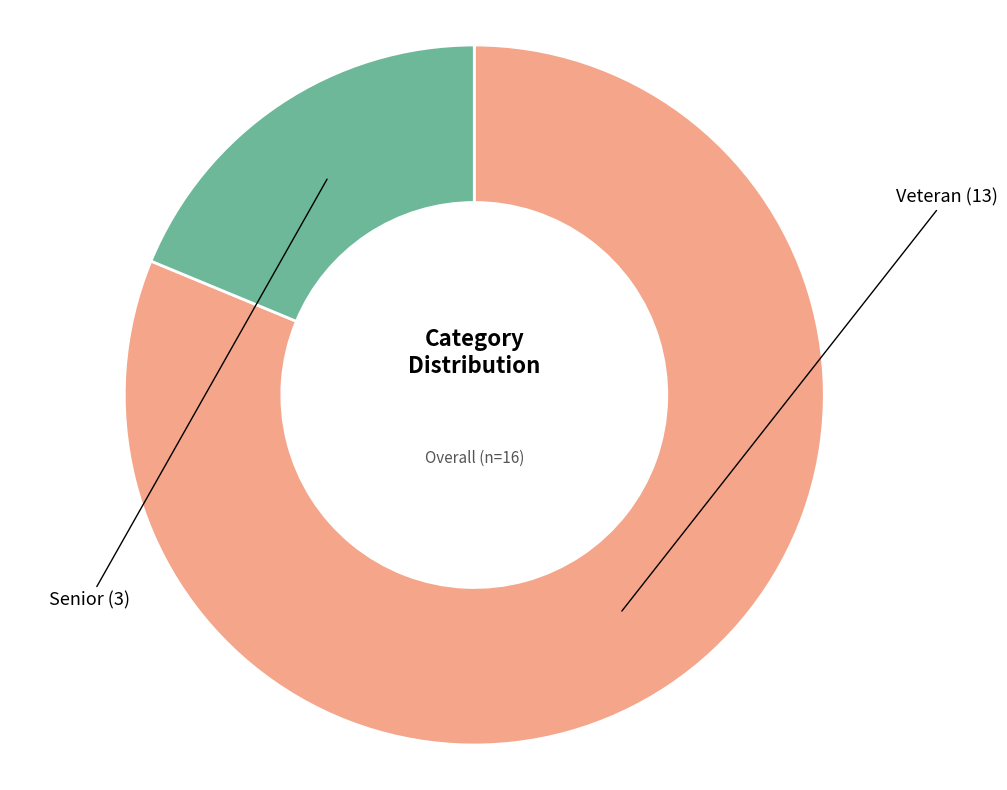

How many segments does this pie chart have?

2